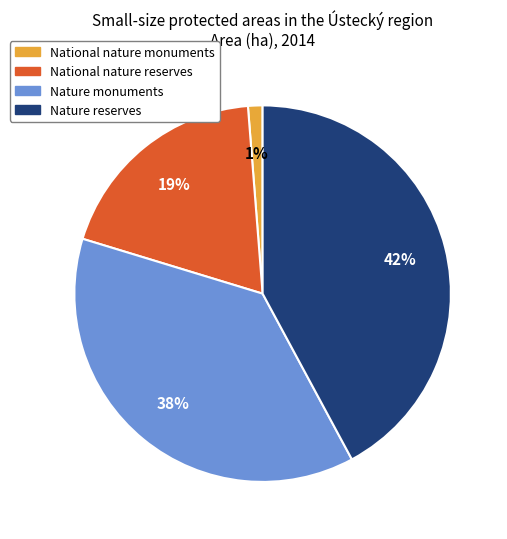

Count the number of slices in the pie.

4